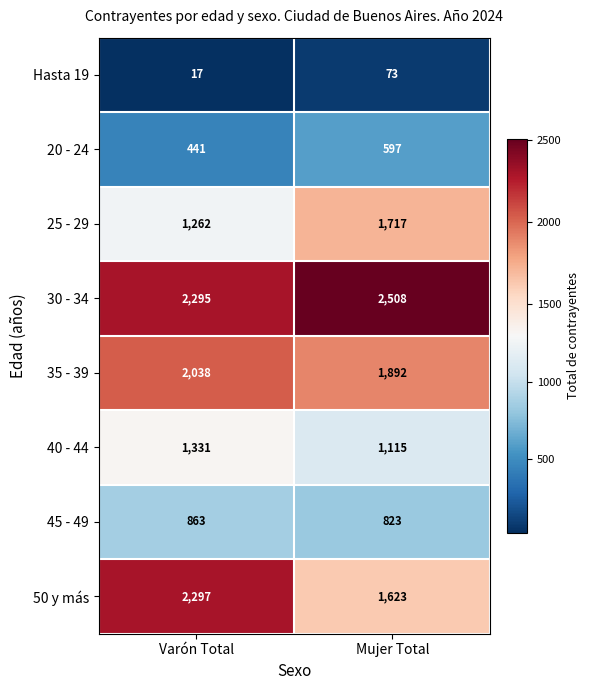

What value does the 25 - 29 series have at Mujer Total, to the nearest 50?

1700